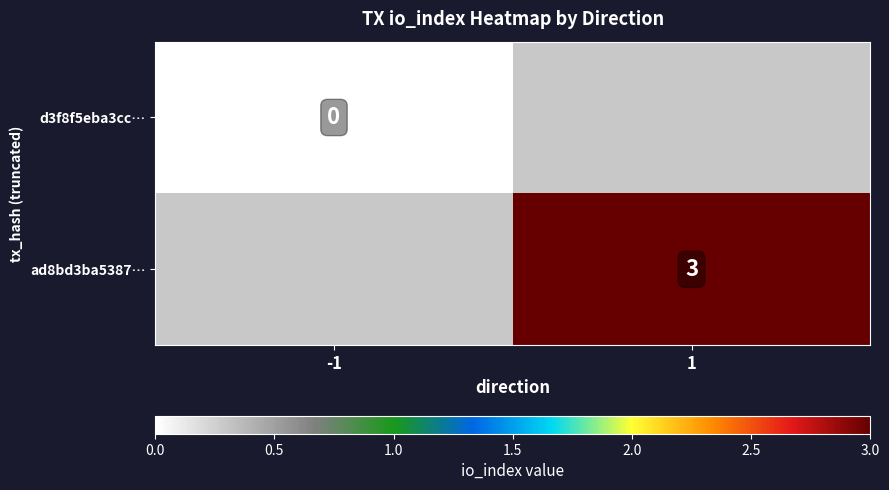

Is the value of ad8bd3ba5387… at 1 greater than the value of d3f8f5eba3cc… at -1?

Yes